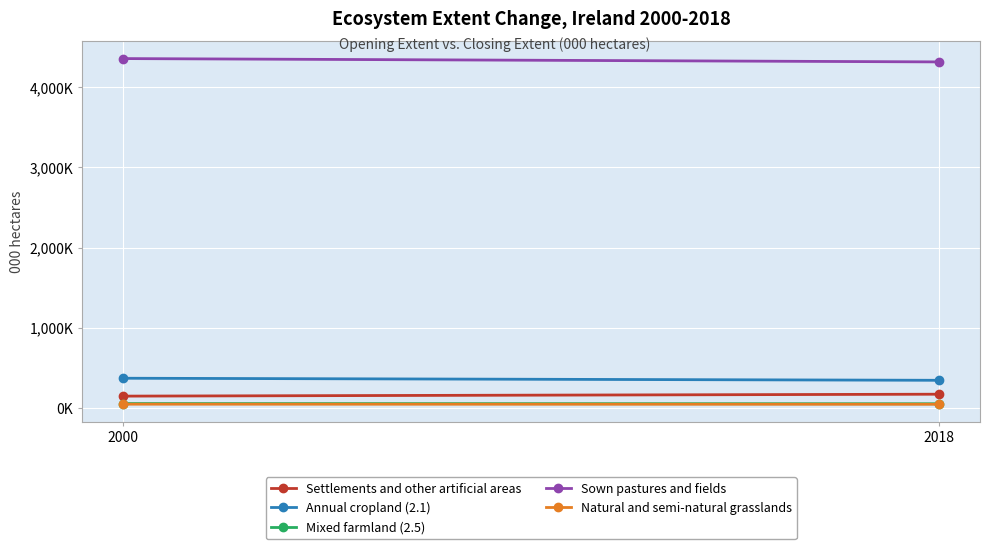

What is the smallest value displayed?

48.2